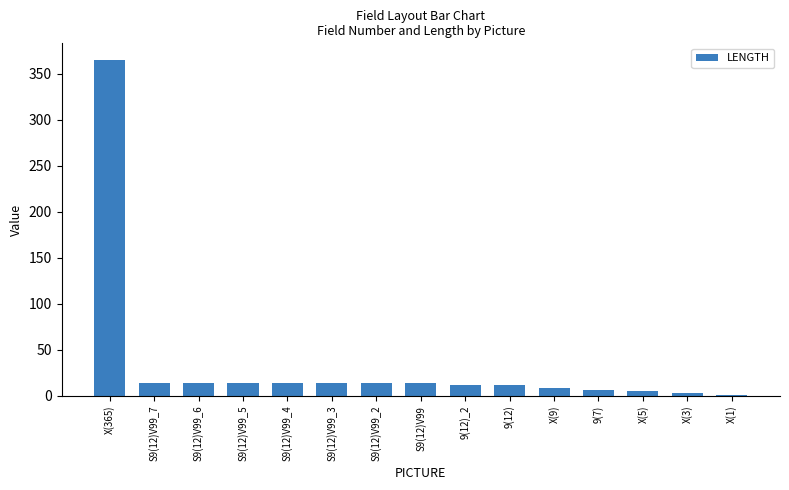

What is the ratio of the value at 9(12)_2 to the value at S9(12)V99_3?

0.9